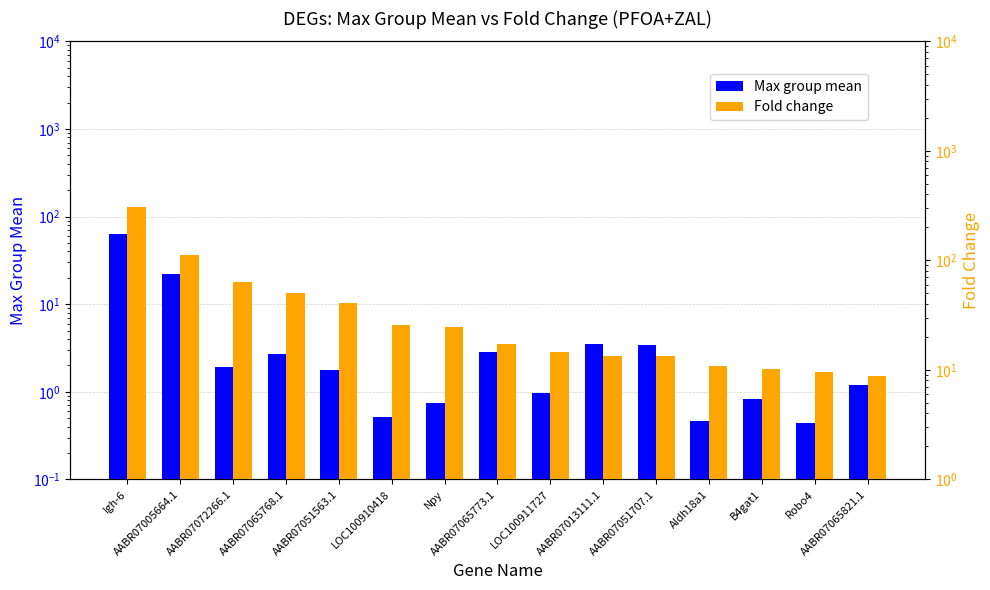

Which category has the highest value in the Fold change series?

Igh-6